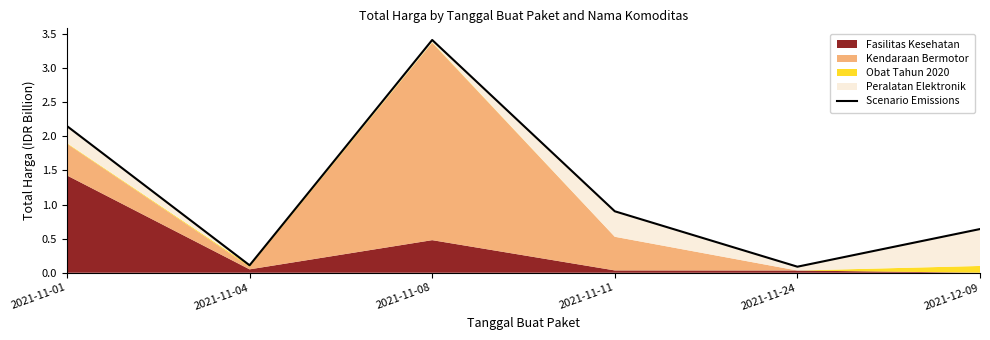

Reading left to right, extract all data points from this chart.

2021-11-01=2.1	2021-11-04=0.1	2021-11-08=3.4	2021-11-11=0.9	2021-11-24=0.1	2021-12-09=0.6